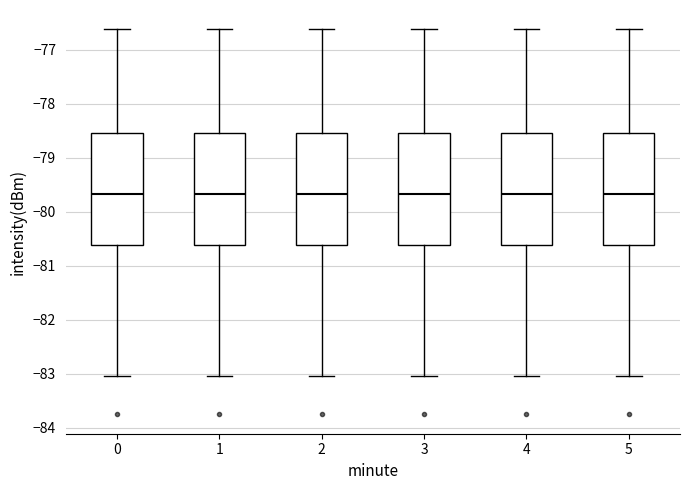

Reading left to right, transcribe this box plot: for each box, give where its median line is, the range the box spans, and where its two whiskers end, as read against the y-axis. The values are not printed on the chart, so give them approximately, as read against the axis.

0: median -79.7, box -80.6 to -78.5, whiskers -83.0 to -76.6
1: median -79.7, box -80.6 to -78.5, whiskers -83.0 to -76.6
2: median -79.7, box -80.6 to -78.5, whiskers -83.0 to -76.6
3: median -79.7, box -80.6 to -78.5, whiskers -83.0 to -76.6
4: median -79.7, box -80.6 to -78.5, whiskers -83.0 to -76.6
5: median -79.7, box -80.6 to -78.5, whiskers -83.0 to -76.6